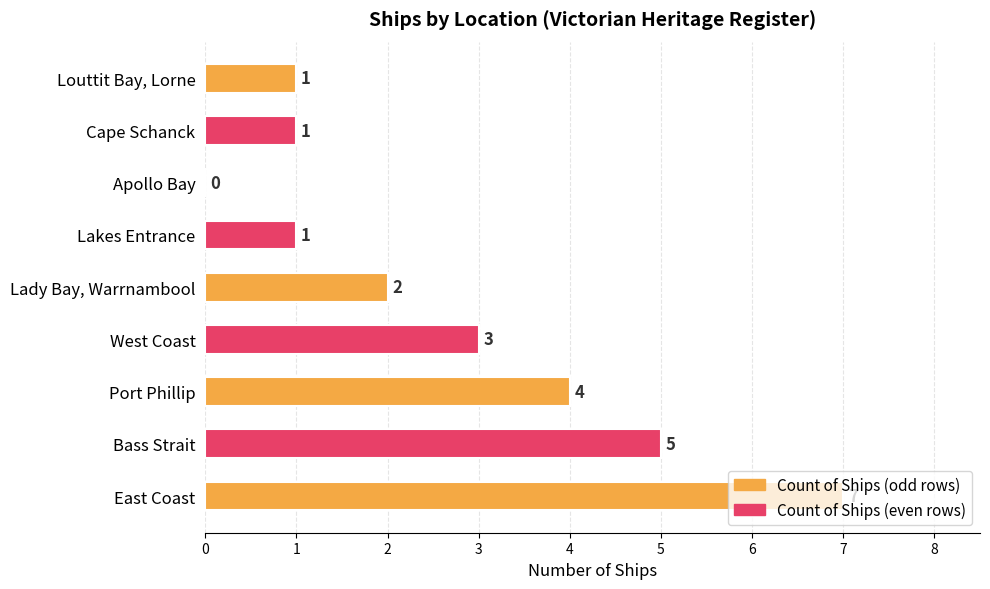

What is the sum of all values?

24